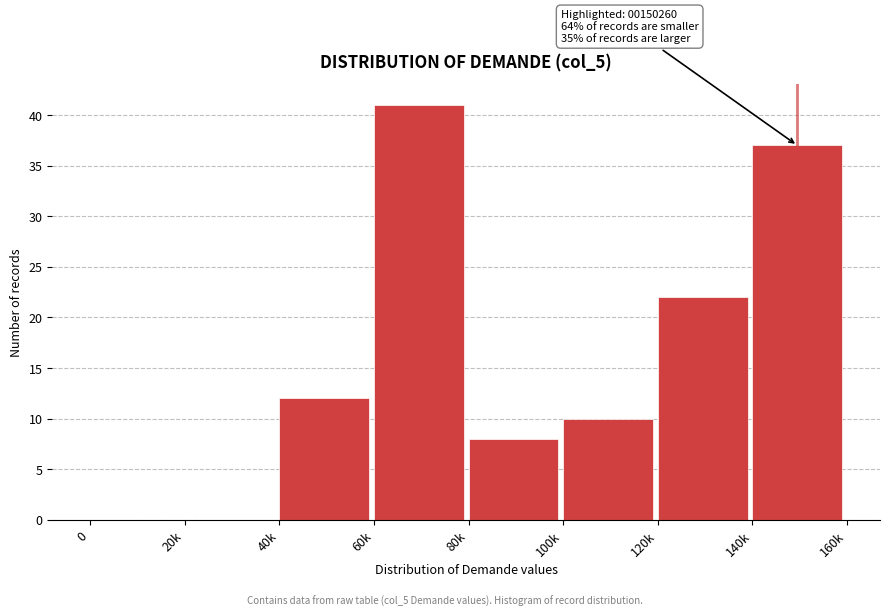

Reading left to right, list all the values displayed in this chart.

0=0	20k=0	40k=12	60k=41	80k=8	100k=10	120k=22	140k=37